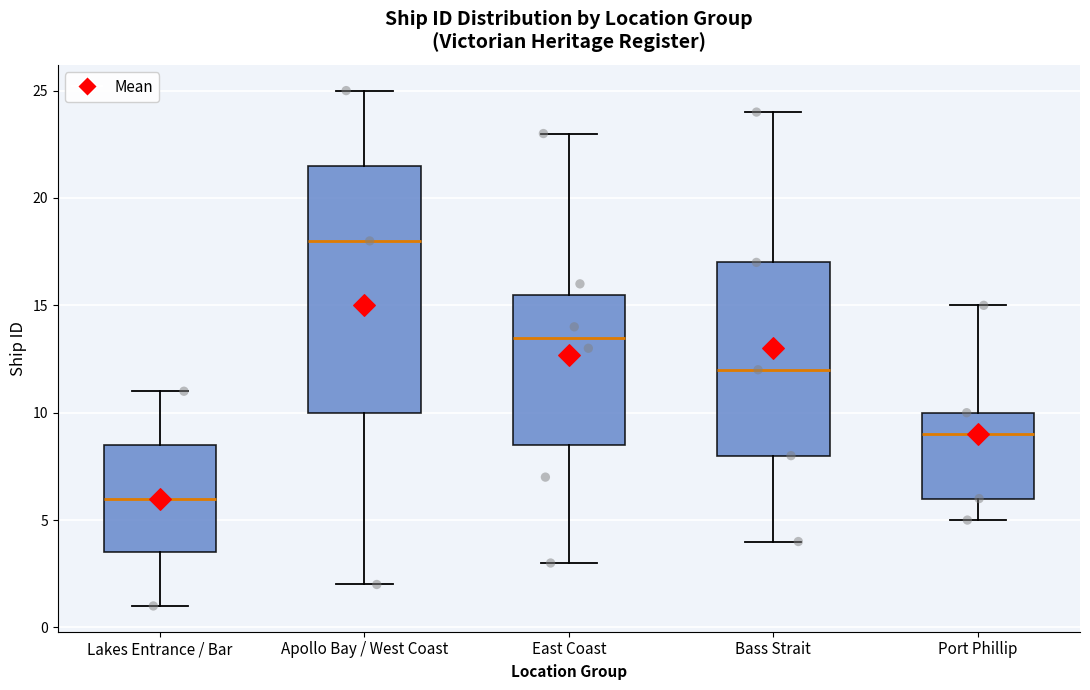

Reading left to right, transcribe this box plot: for each box, give where its median line is, the range the box spans, and where its two whiskers end, as read against the y-axis. The values are not printed on the chart, so give them approximately, as read against the axis.

Lakes Entrance / Bar: median 6.0, box 3.5 to 8.5, whiskers 1.0 to 11.0
Apollo Bay / West Coast: median 18.0, box 10.0 to 21.5, whiskers 2.0 to 25.0
East Coast: median 13.5, box 8.5 to 15.5, whiskers 3.0 to 23.0
Bass Strait: median 12.0, box 8.0 to 17.0, whiskers 4.0 to 24.0
Port Phillip: median 9.0, box 6.0 to 10.0, whiskers 5.0 to 15.0